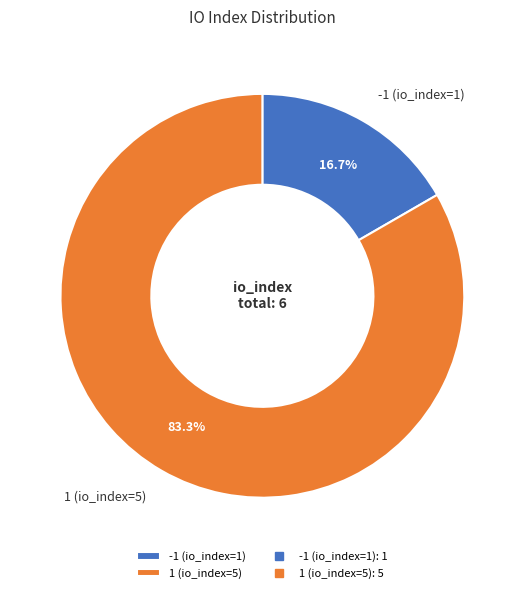

How many slices are in this pie chart?

2